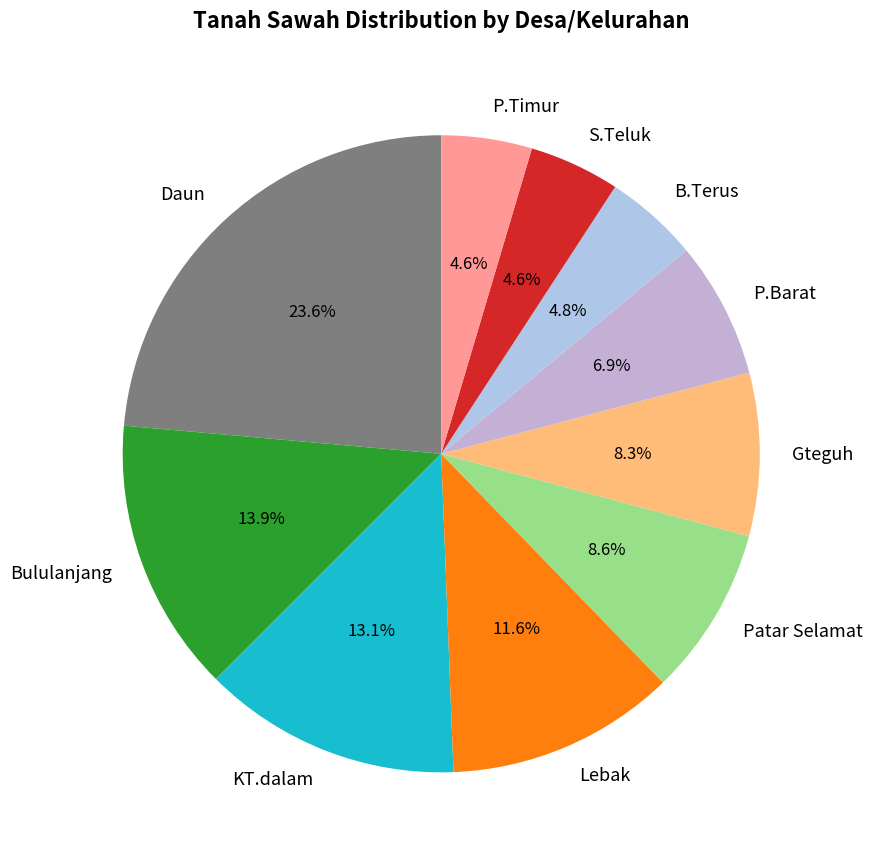

Does S.Teluk account for over 50% of the chart?

No